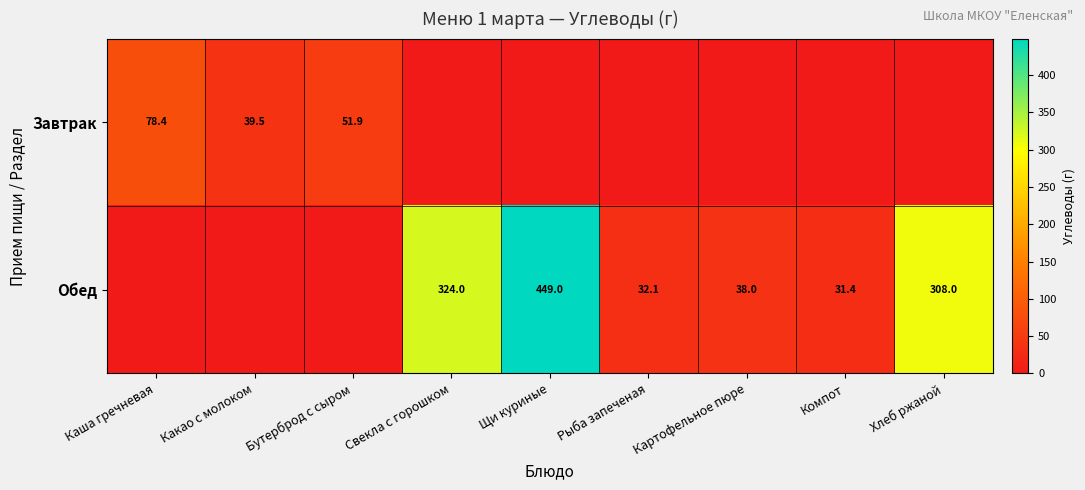

What is the difference between the Обед values at Щи куриные and Компот?

417.6